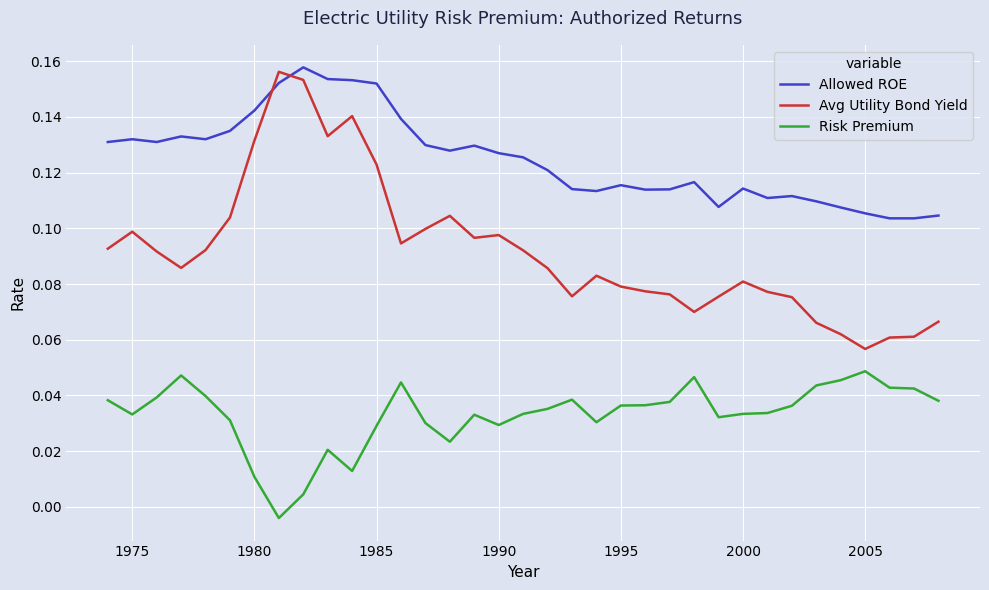

Which series has the largest range (max minus min)?

Avg Utility Bond Yield